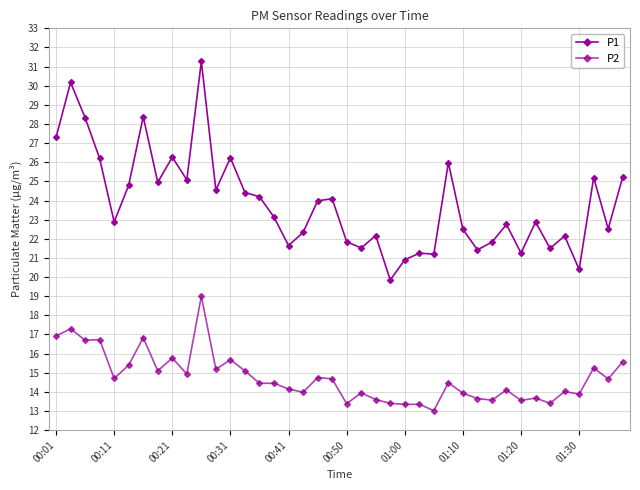

Reading left to right, what are all the values shown in this chart?

P1: 27.3	30.2	28.3	26.2	22.9	24.8	28.4	24.9	26.3	25.1	31.3	24.6	26.2	24.4	24.2	23.1	21.6	22.3	24.0	24.1	21.9	21.5	22.2	19.9	20.9	21.2	21.2	26.0	22.5	21.4	21.8	22.8	21.2	22.9	21.5	22.1	20.4	25.2	22.5	25.2
P2: 16.9	17.3	16.7	16.7	14.7	15.4	16.8	15.1	15.8	14.9	19.0	15.2	15.7	15.1	14.4	14.4	14.2	14.0	14.8	14.7	13.4	13.9	13.6	13.4	13.3	13.3	13.0	14.5	13.9	13.7	13.6	14.1	13.6	13.7	13.4	14.0	13.9	15.2	14.7	15.6